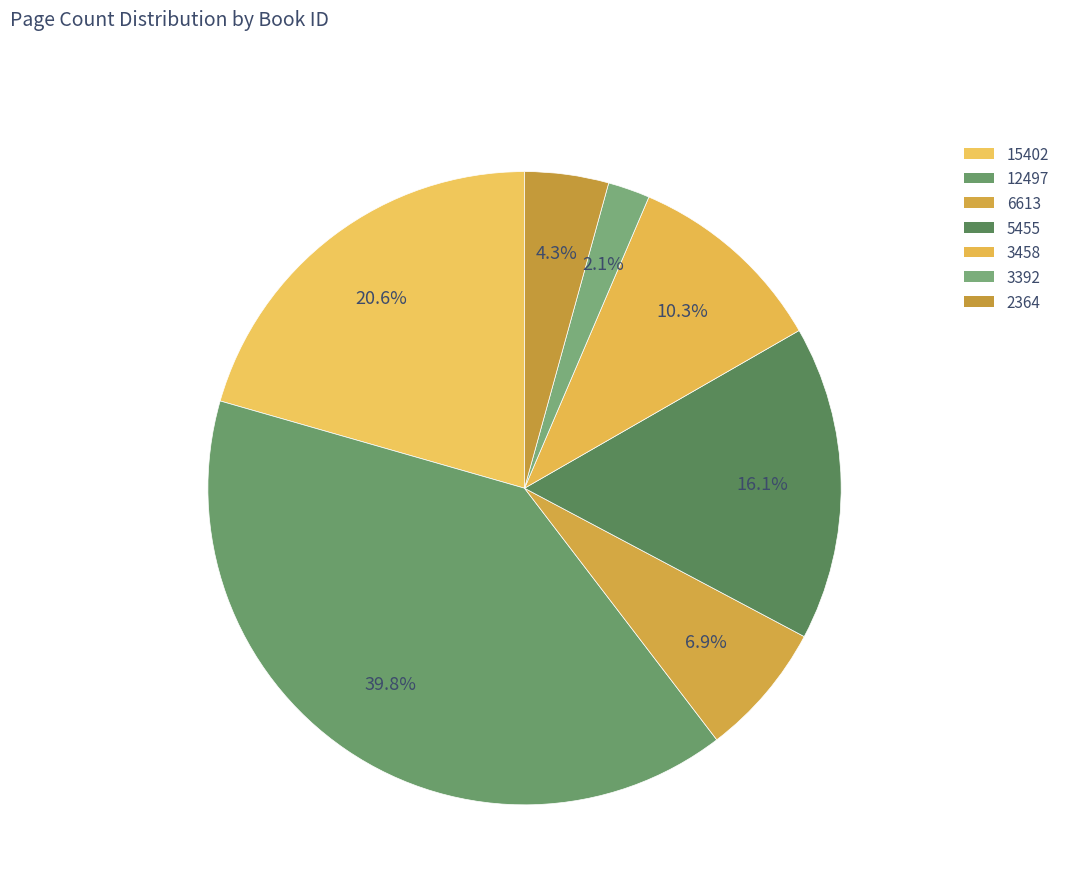

Is it true that 2364 is 11% of the pie?

False